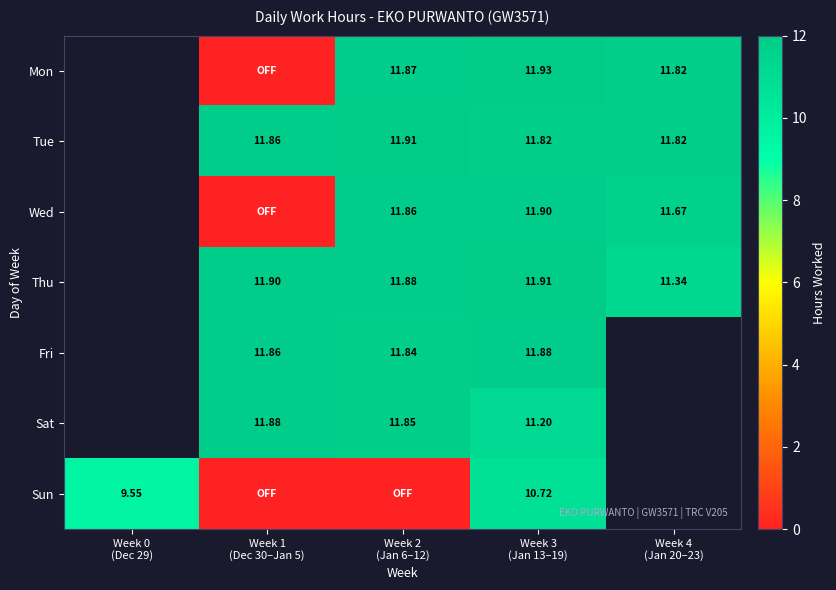

Which label corresponds to the smallest value in the chart?

Week 1
(Dec 30–Jan 5)